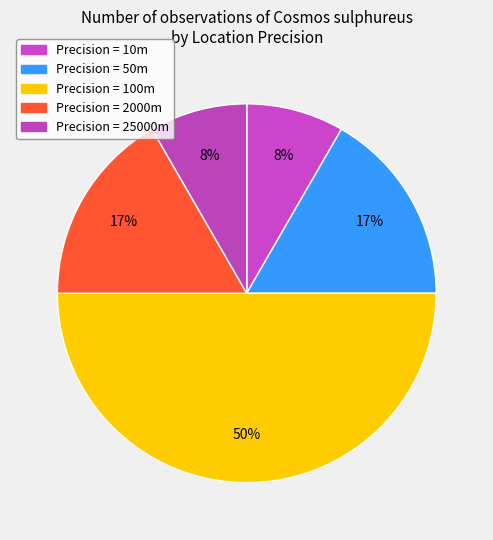

How many segments does this pie chart have?

5